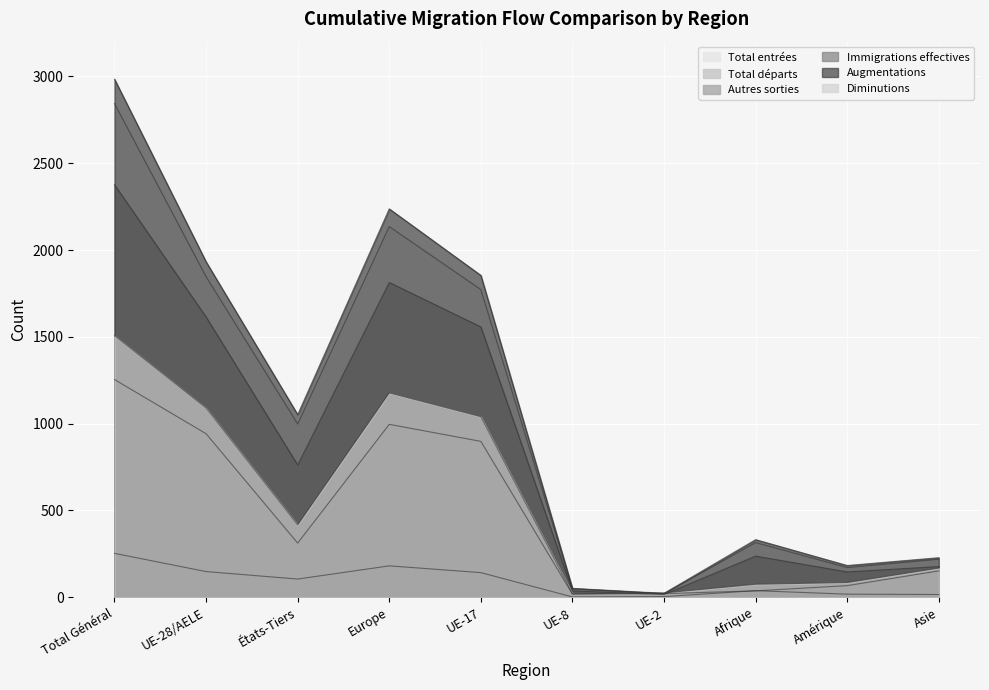

True or false: Immigrations effectives has a value of 37 at UE-8.

True